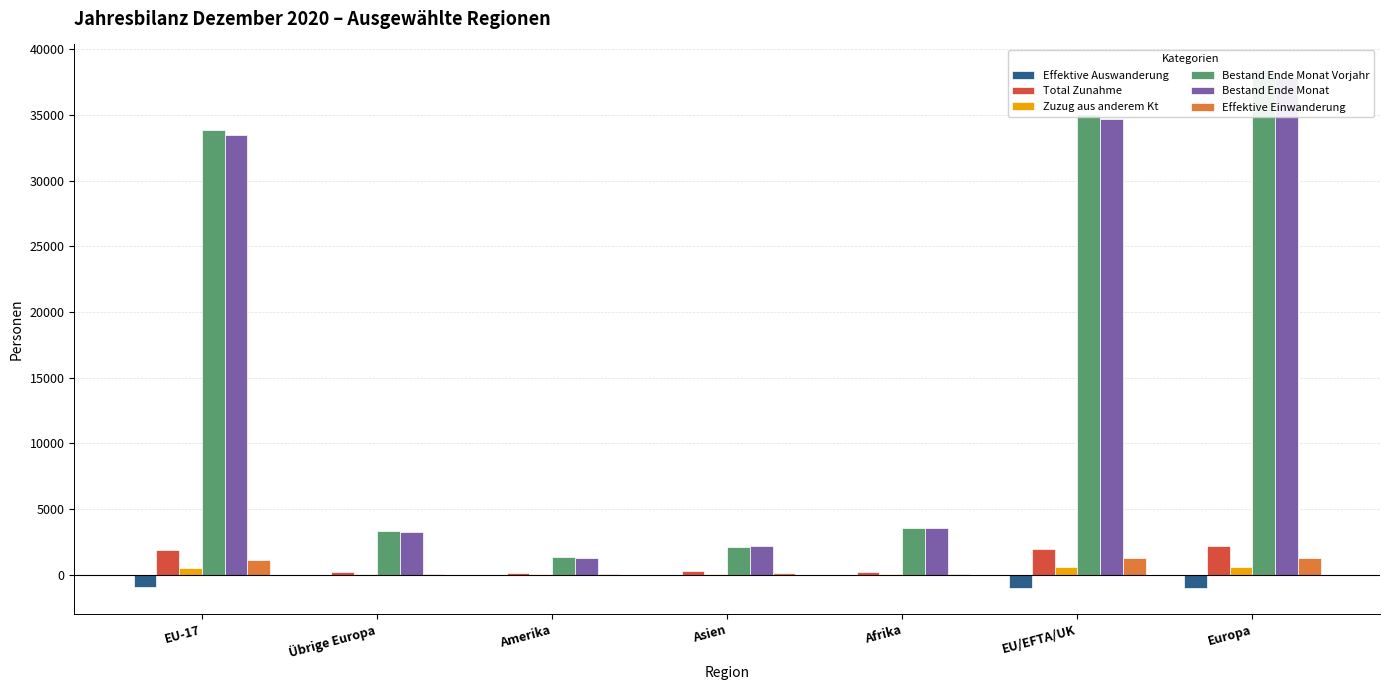

The Total Zunahme series shows 2768 at EU-17. True or false?

False